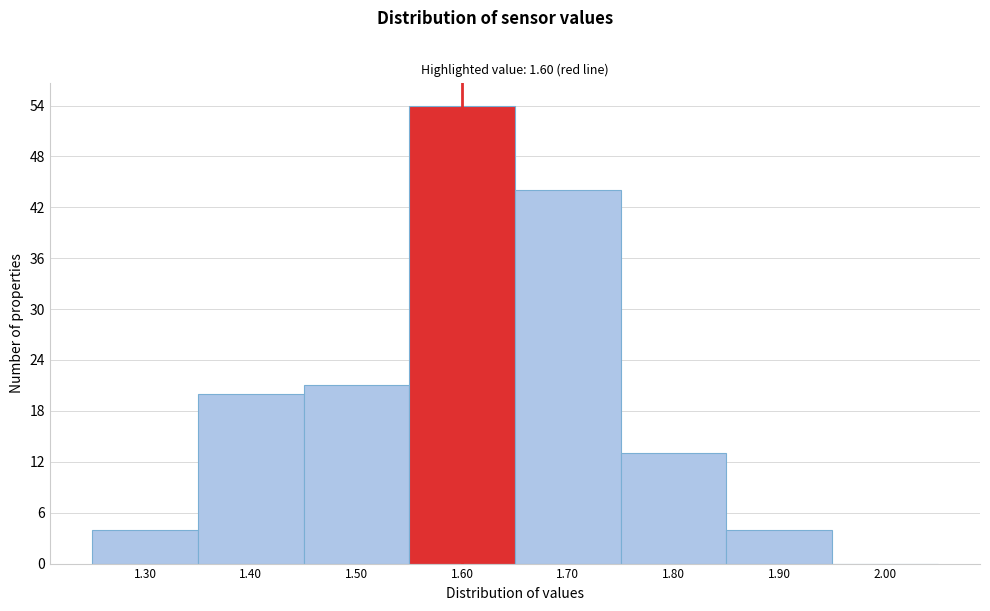

What is the height of the bar covering 1.25 to 1.35 on the x-axis? The values are not printed on the chart, so give them approximately, as read against the axis.

4